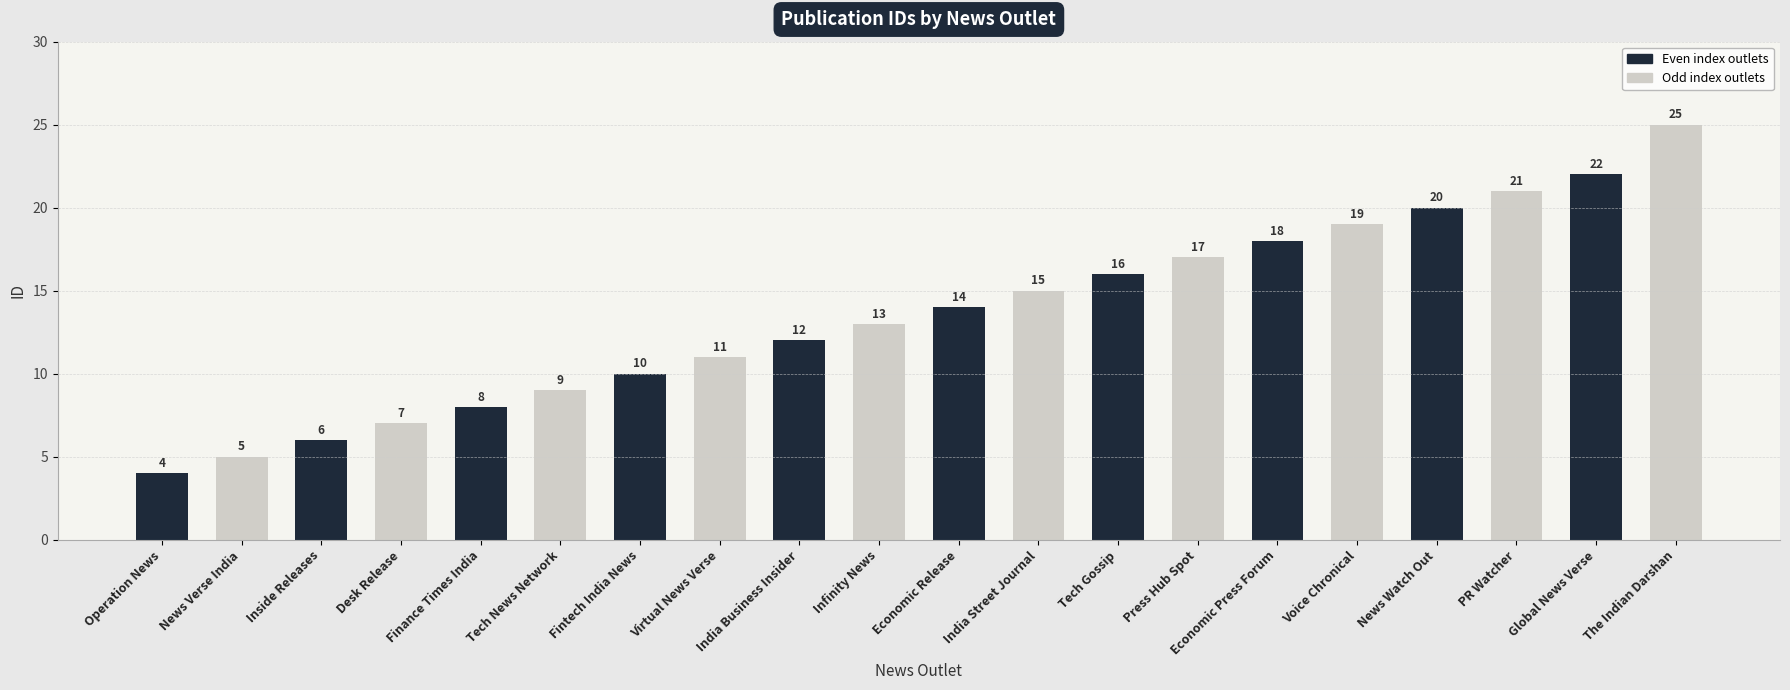

How many categories are shown in the chart?

20